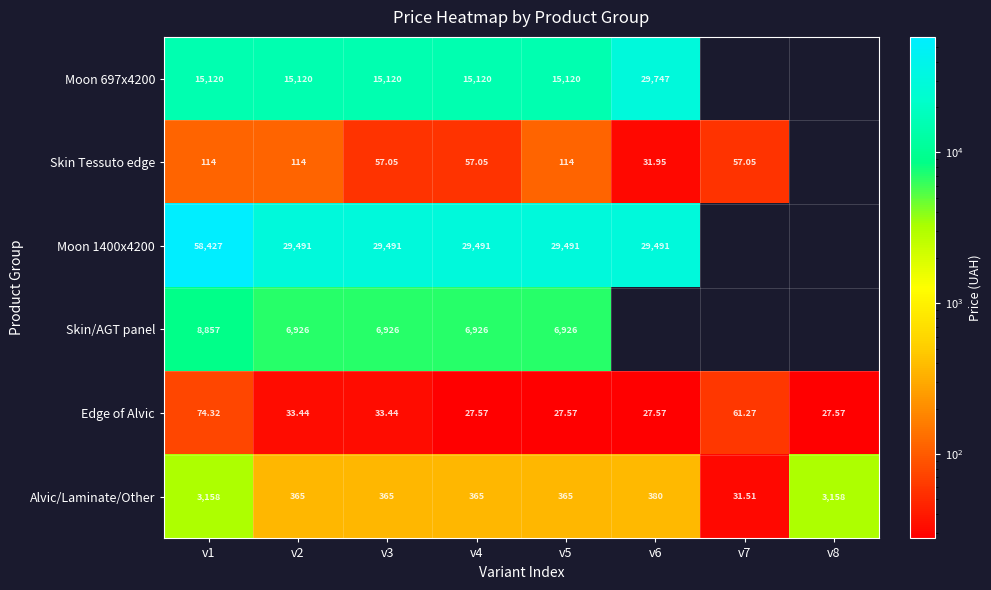

What is the maximum value shown in the chart?

58426.5